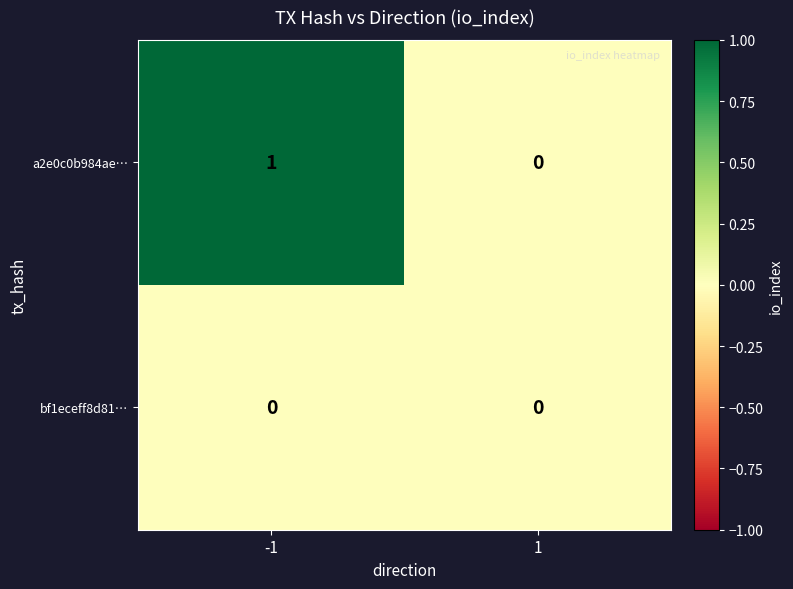

The value of a2e0c0b984ae… at 1 is 0. True or false?

True